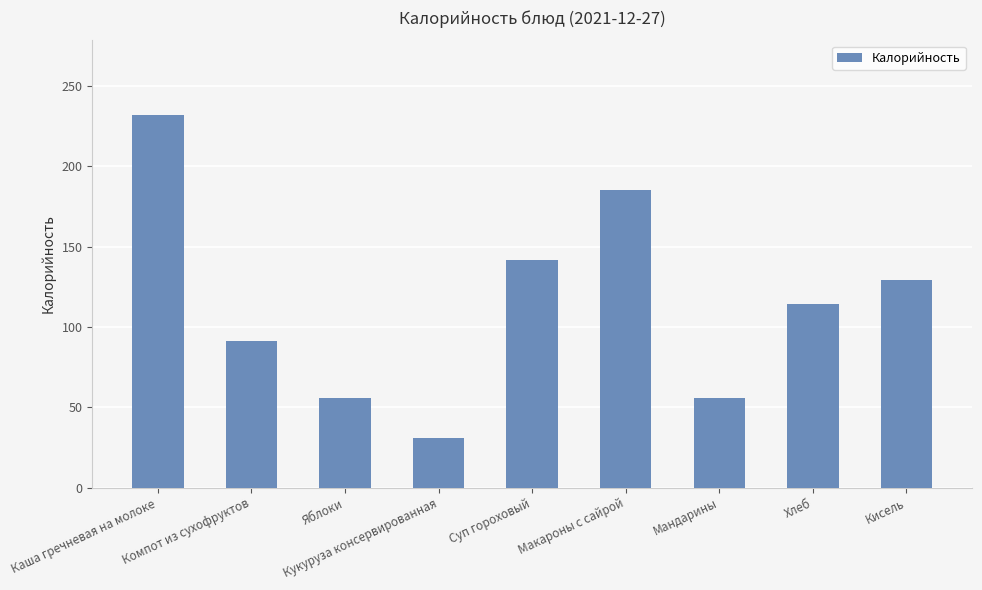

What is the difference between the second highest and second lowest values?

129